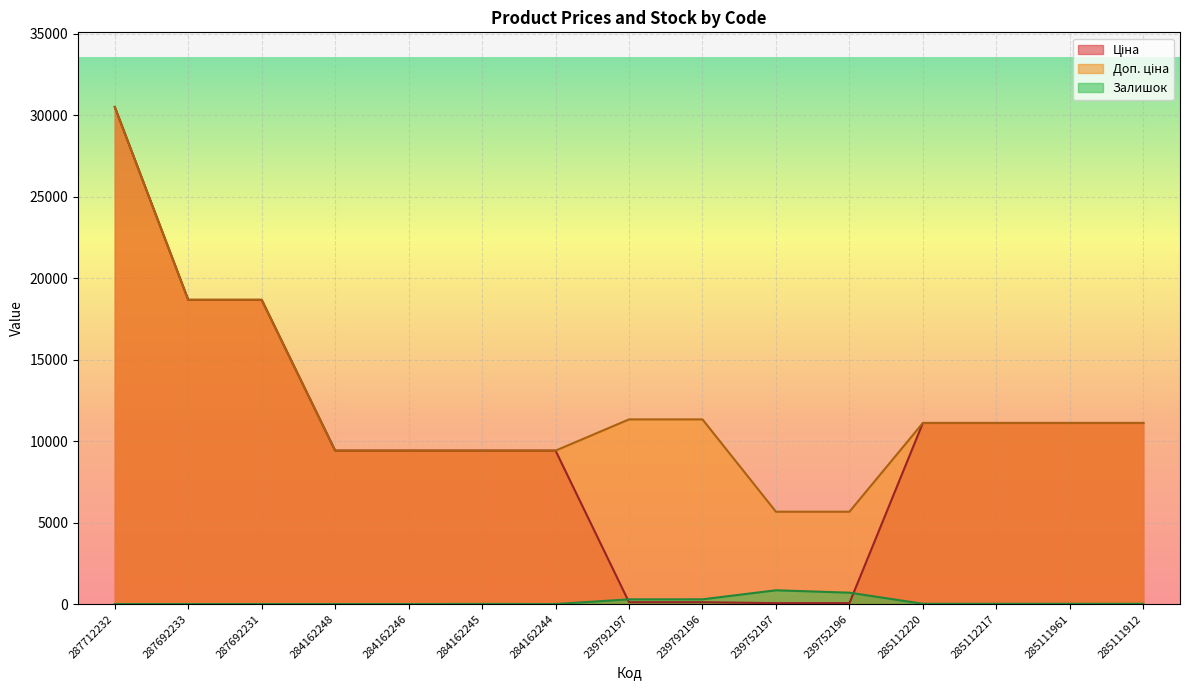

What is the difference between the highest and lowest values at 284162248?

9416.9